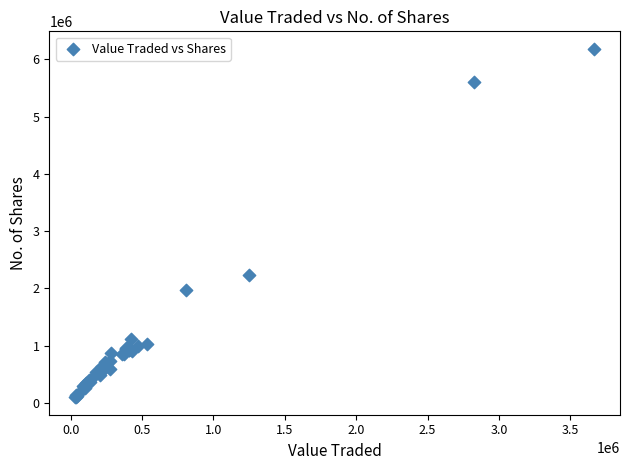

What Y value in the scatter plot is closest to 3141214?

2241289